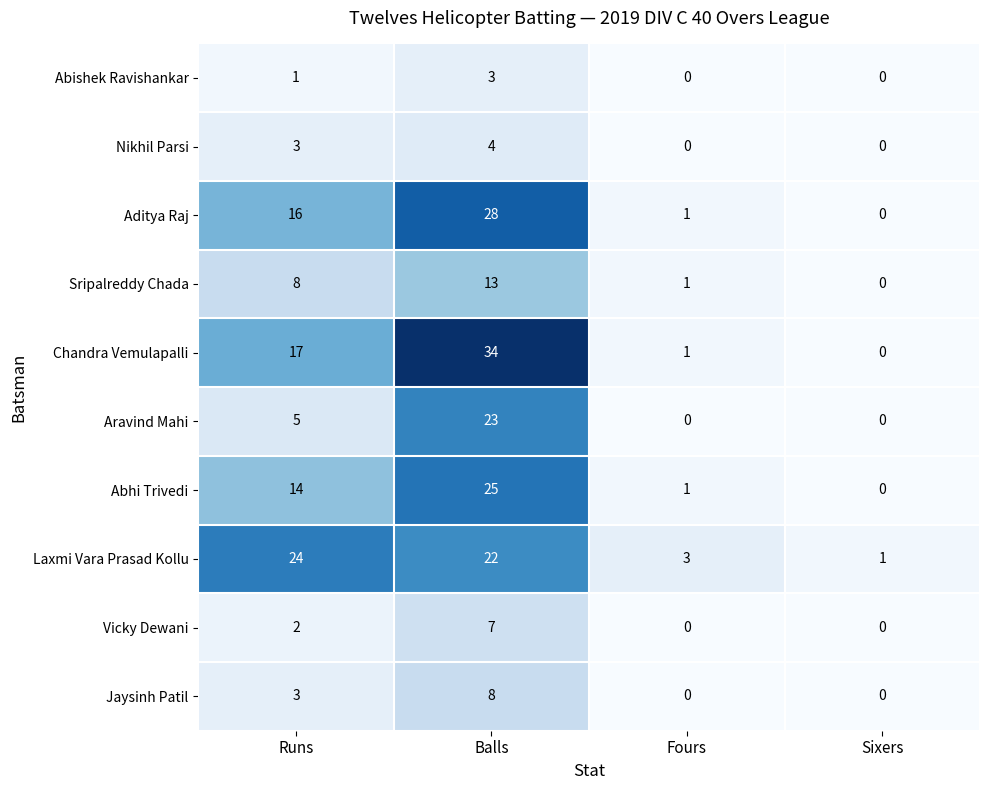

What is the sum of all Abhi Trivedi values?

40